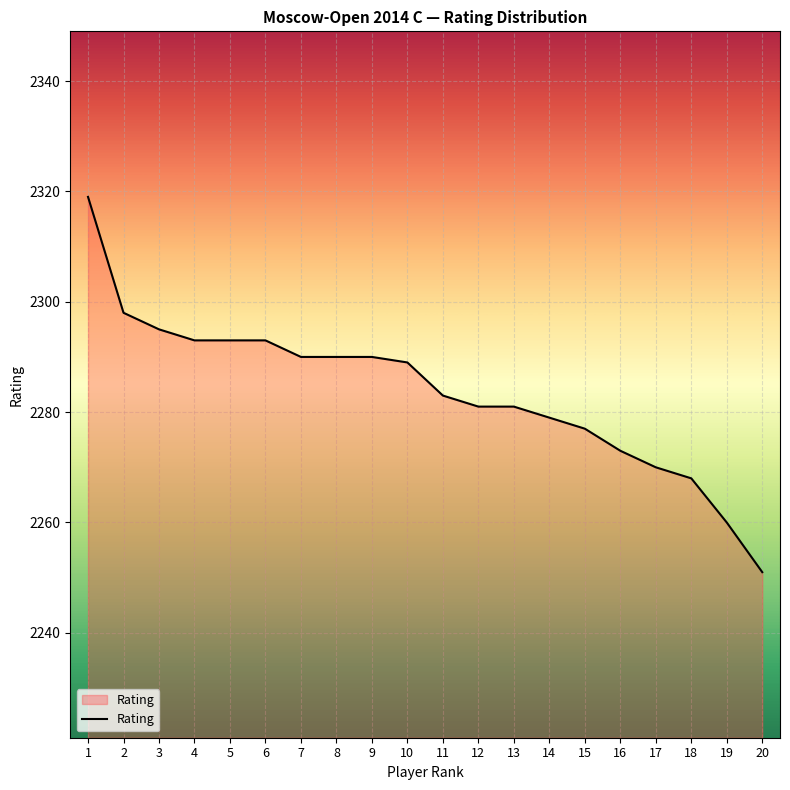

What is the smallest value displayed?

2251